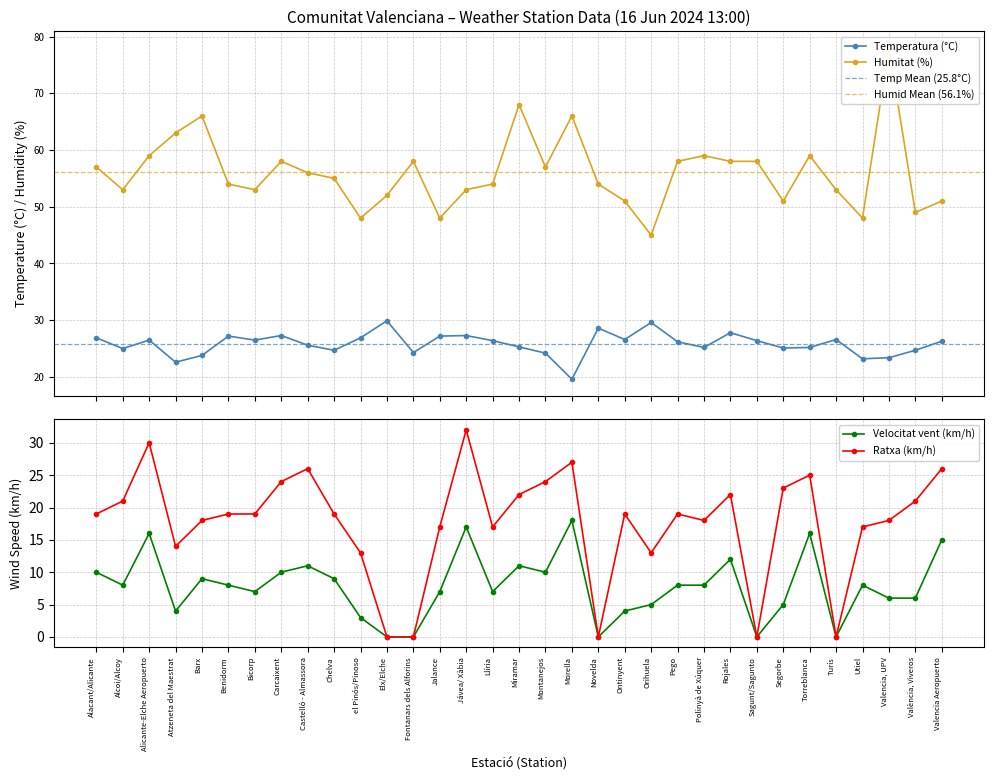

The value of Ratxa (km/h) at el Pinós/Pinoso is 13. True or false?

True